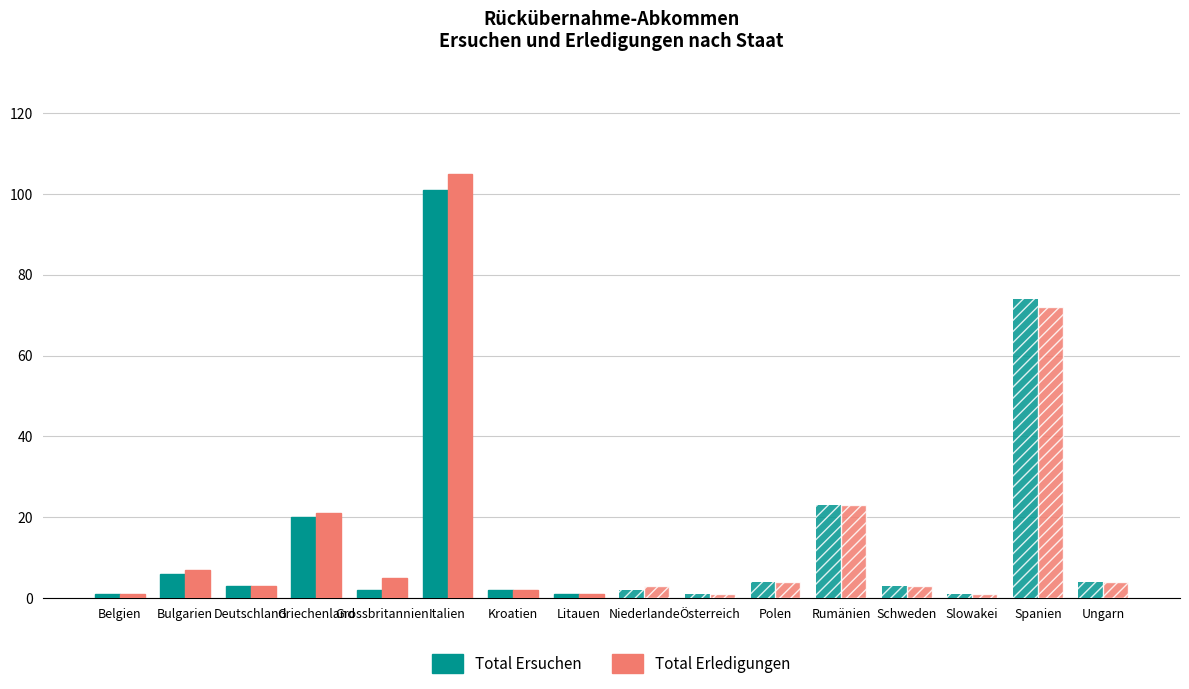

What is the sum of all Total Ersuchen values?

248